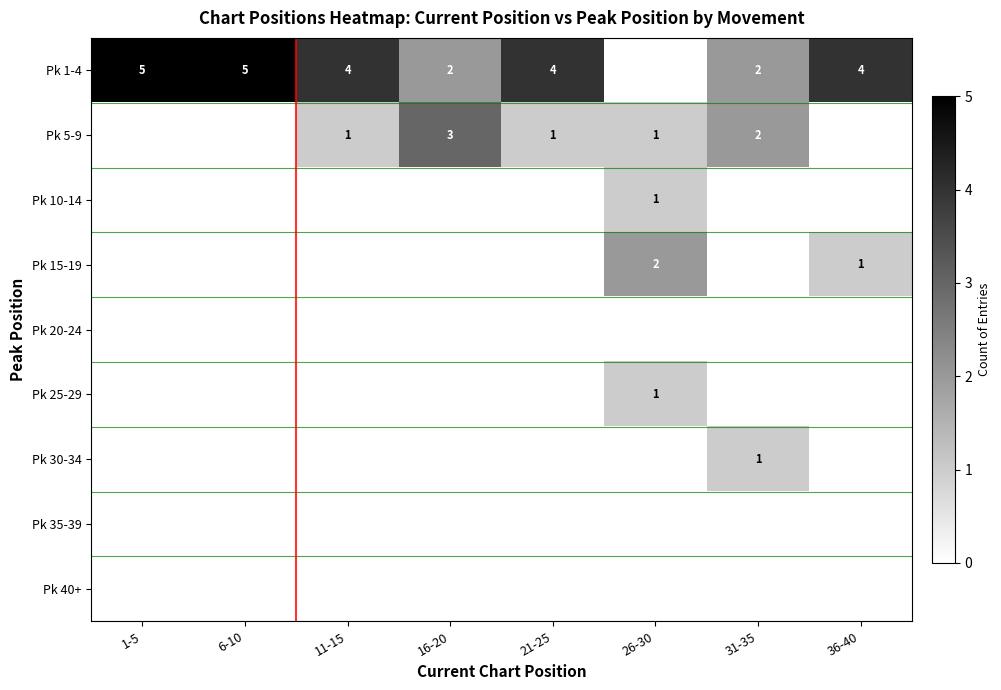

The value of Pk 5-9 at 11-15 is 1. True or false?

True